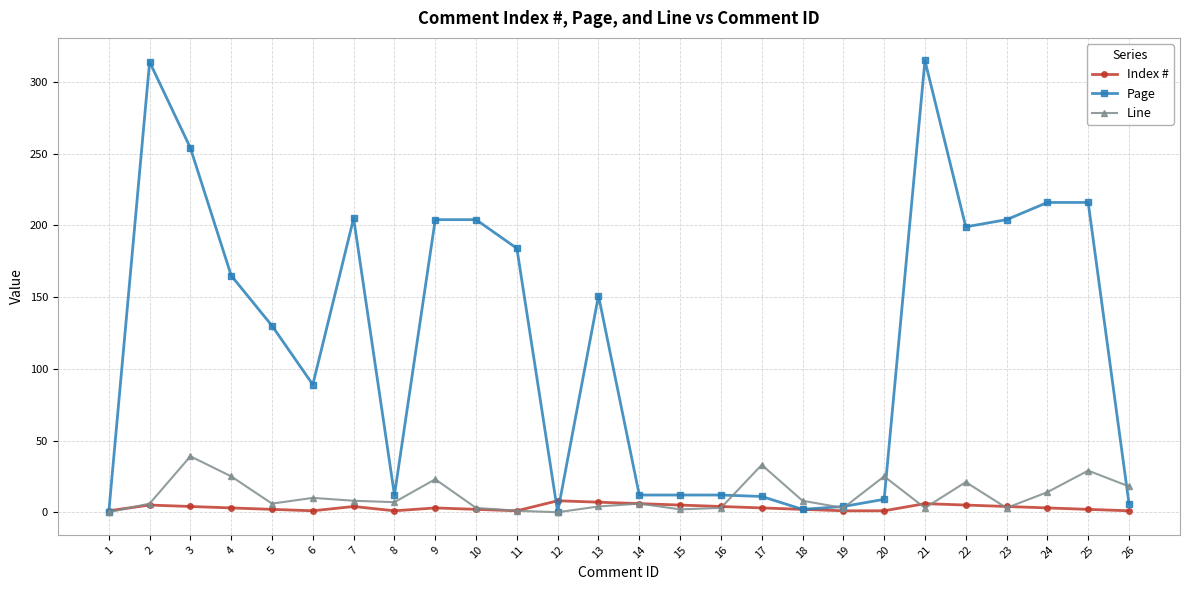

The value of Line at 12 is 0. True or false?

True